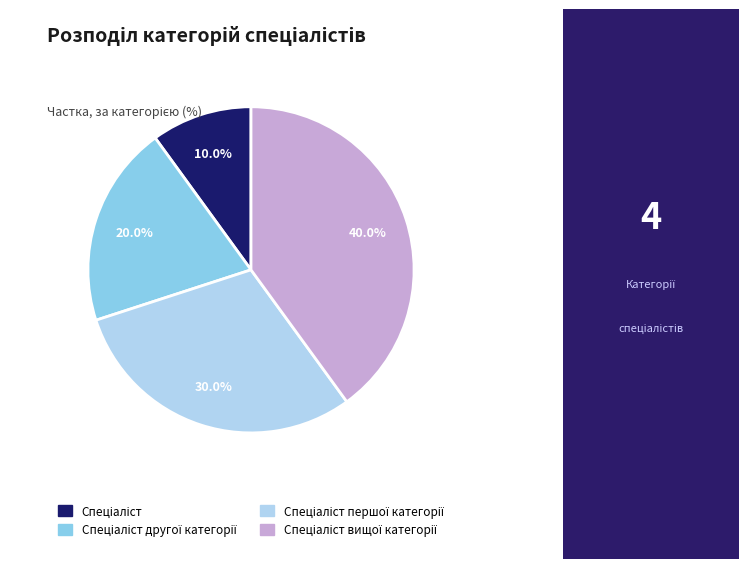

Does any single category account for the majority?

No